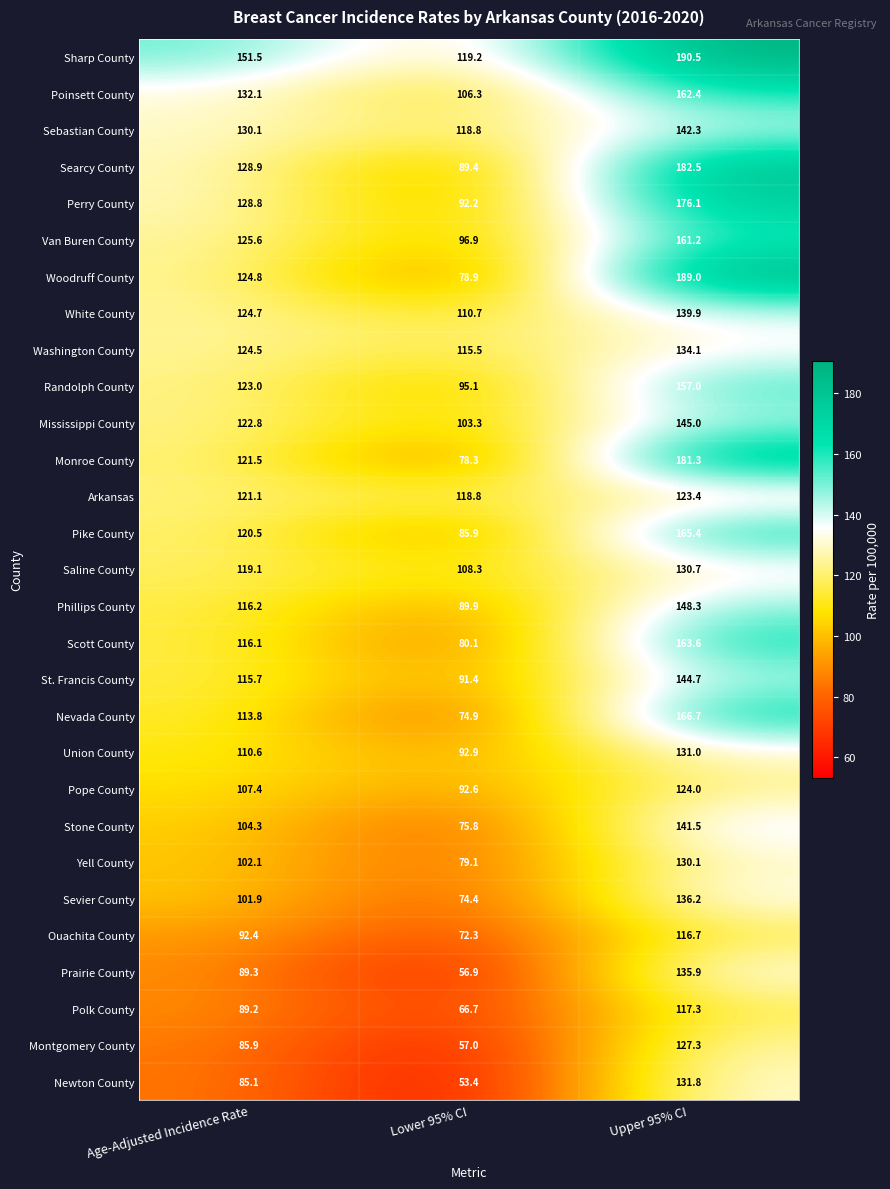

The value of Monroe County at Lower 95% CI is 78.3. True or false?

True